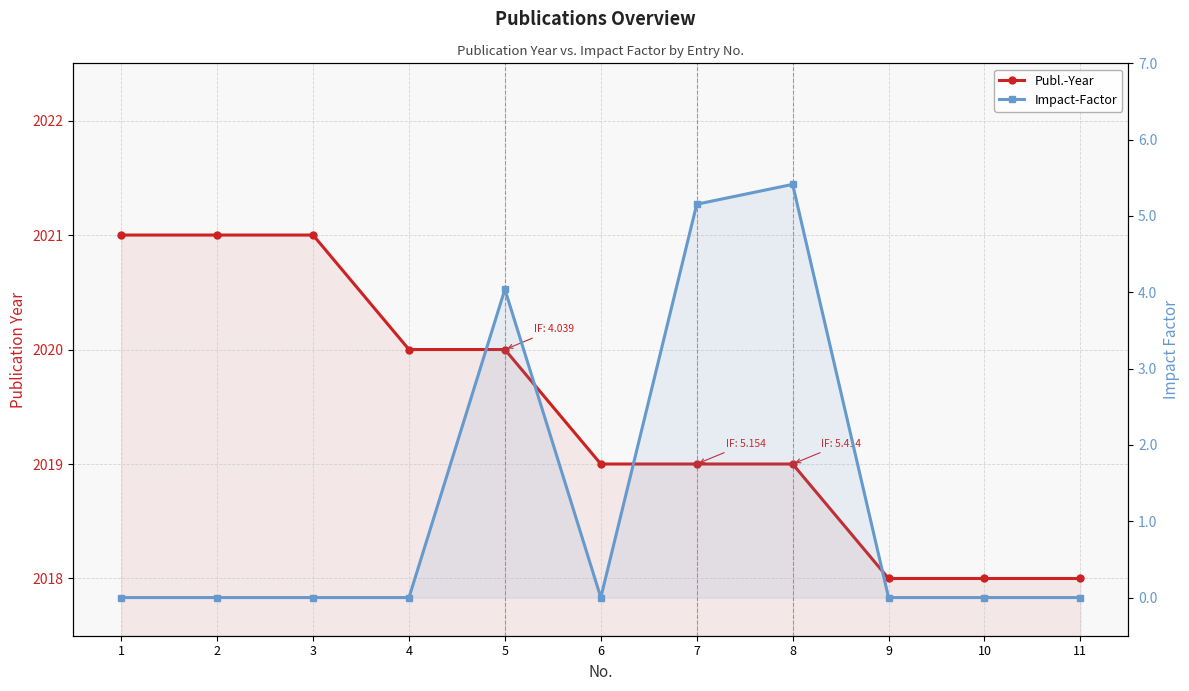

True or false: Publ.-Year has a value of 2019.0 at 6.

True